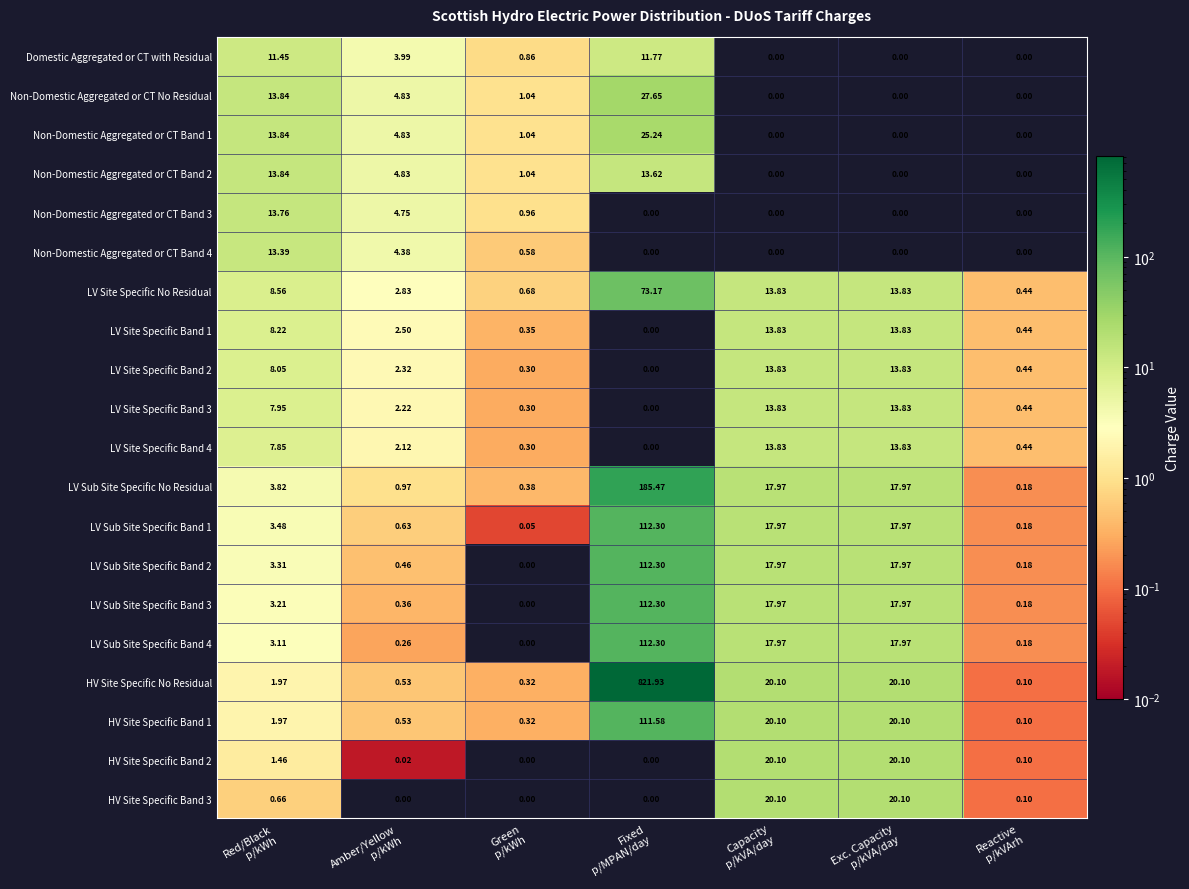

Which series has the largest total across all categories?

HV Site Specific No Residual